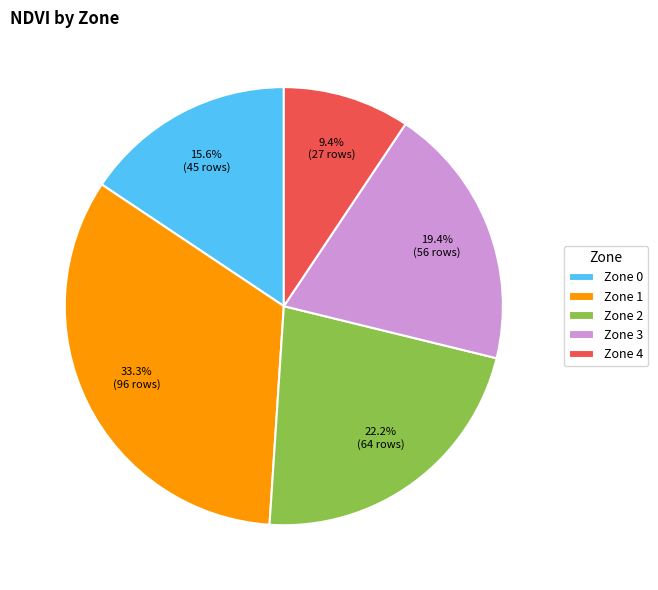

Which has a higher value, Zone 1 or Zone 3?

Zone 1